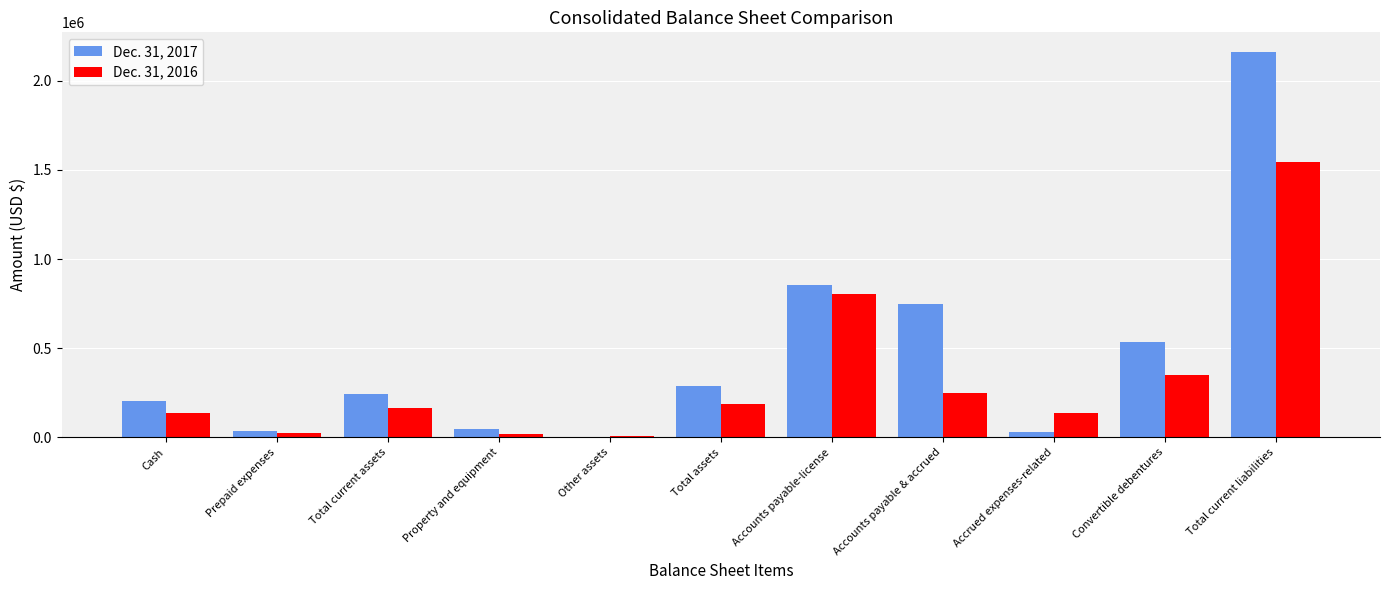

Which category has the highest value in the Dec. 31, 2016 series?

Total current liabilities